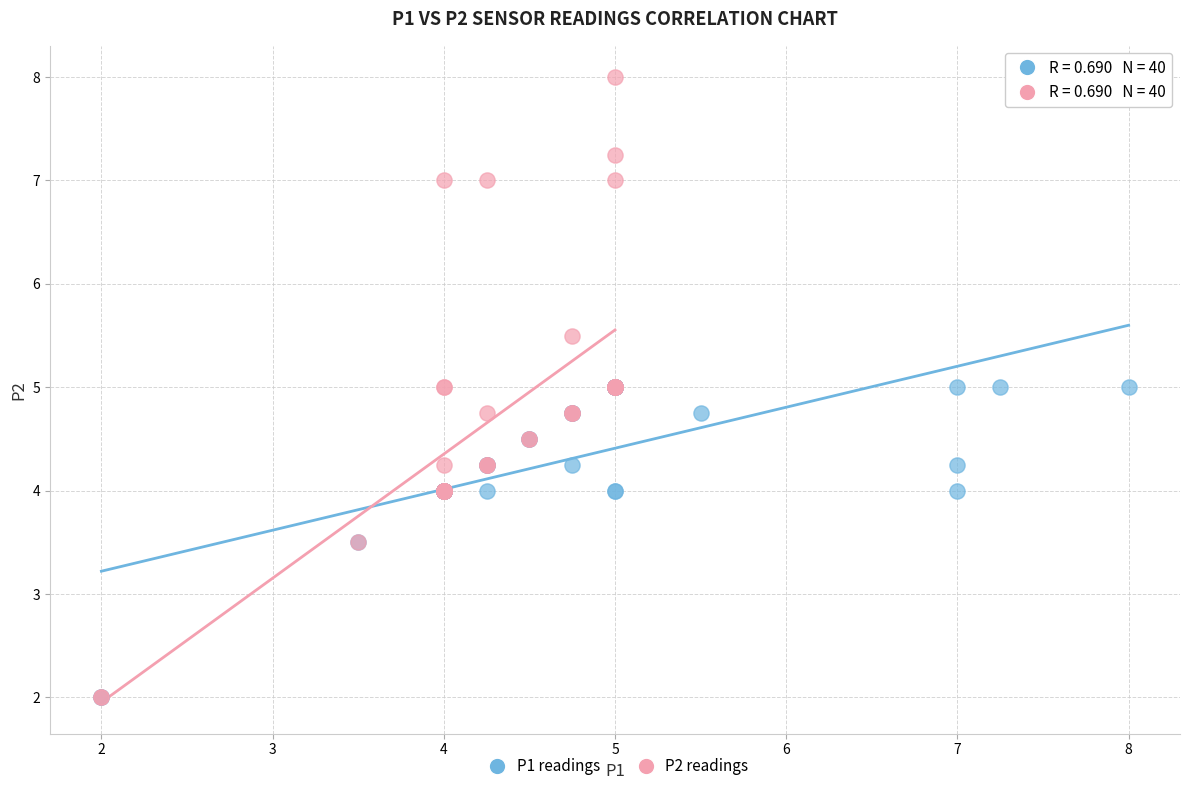

Which series has the widest spread of Y values?

P2 readings